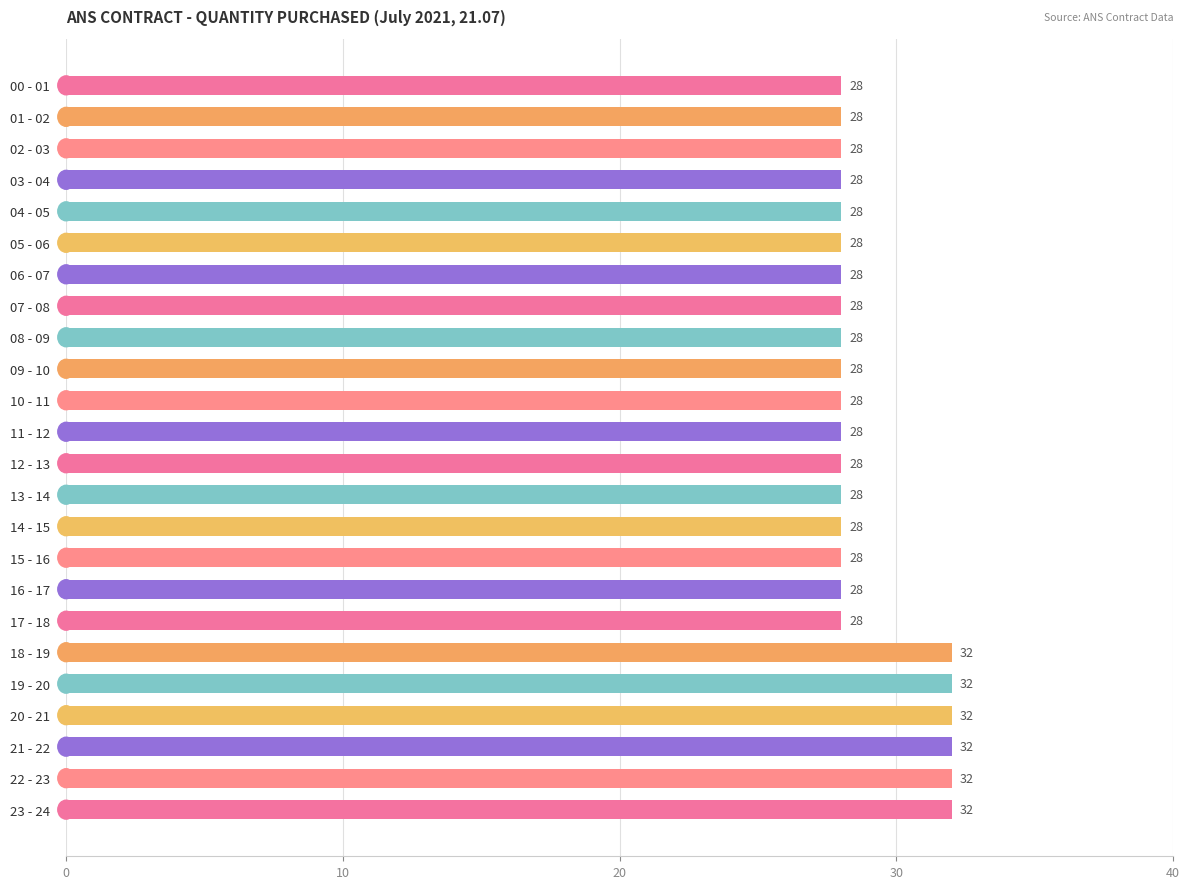

What is the average value?

29